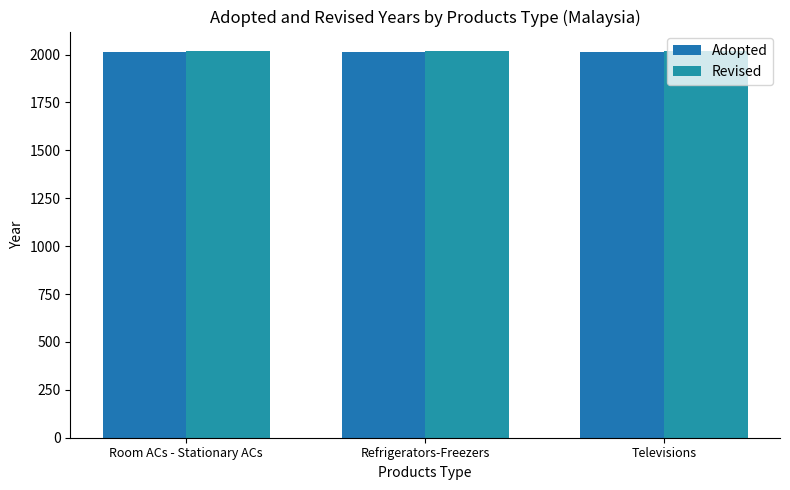

What is the total value across all series at Refrigerators-Freezers?

4033